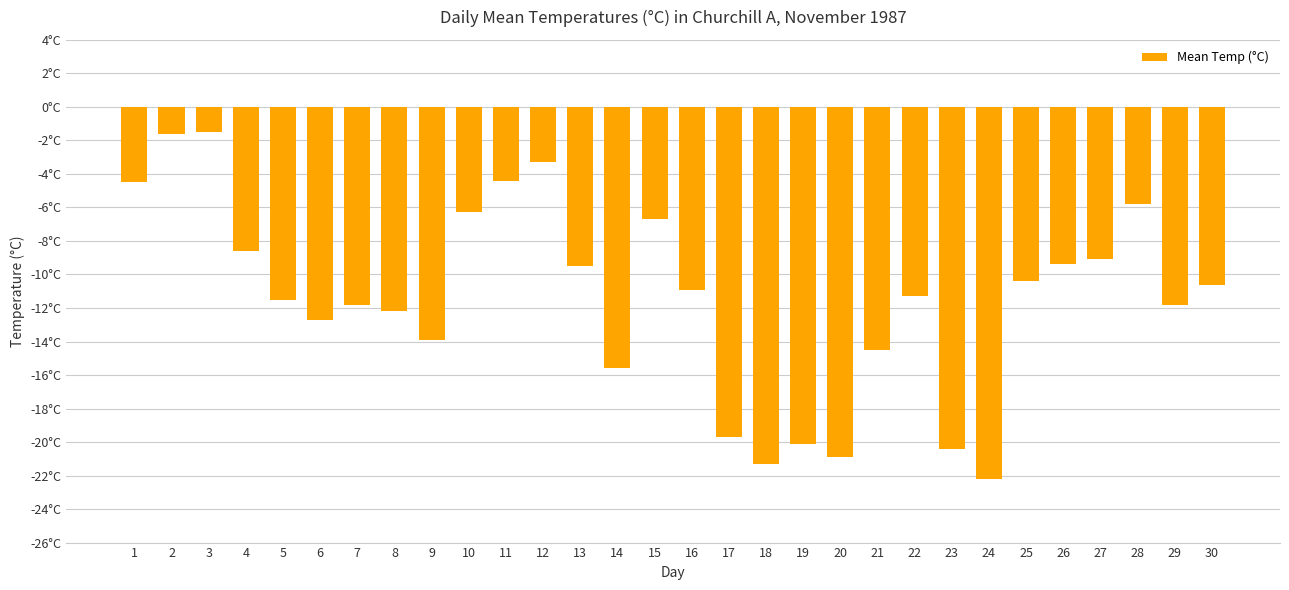

True or false: the data shows -21.3 at 18.

True